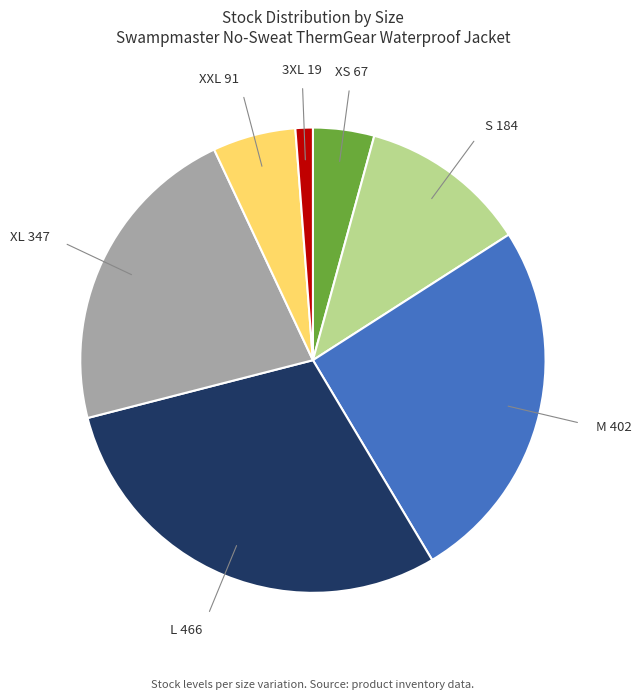

True or false: XS accounts for 14% of the total.

False